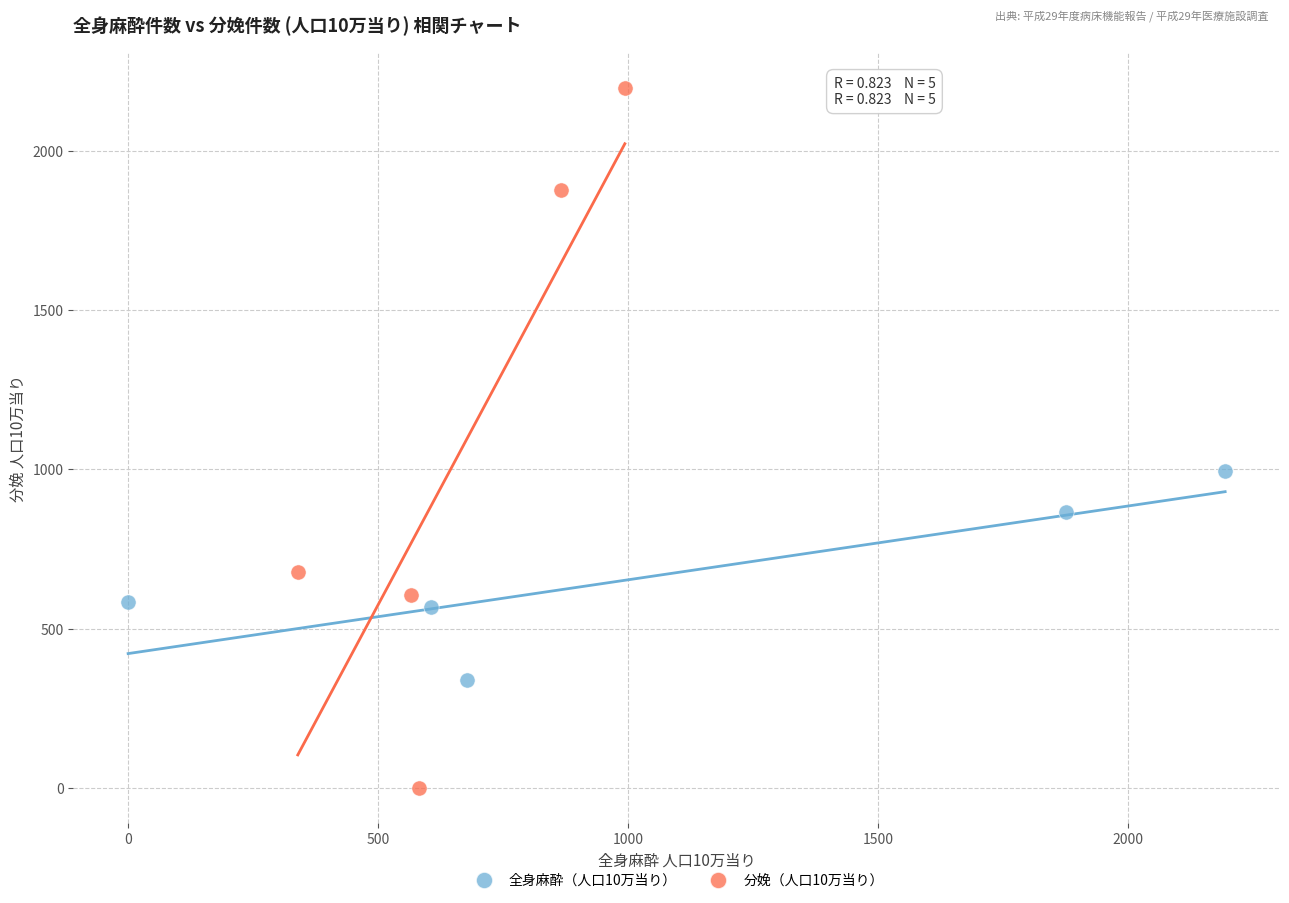

Which series reaches the minimum Y coordinate?

分娩（人口10万当り）